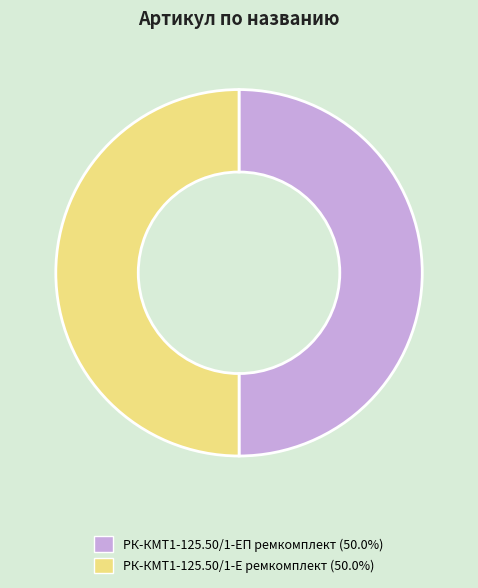

Is the sum of РК-КМТ1-125.50/1-ЕП ремкомплект and РК-КМТ1-125.50/1-Е ремкомплект greater than half?

Yes